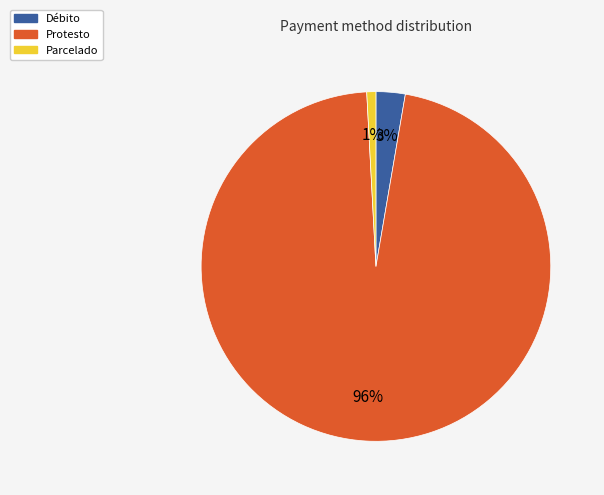

Which category accounts for the majority?

Protesto